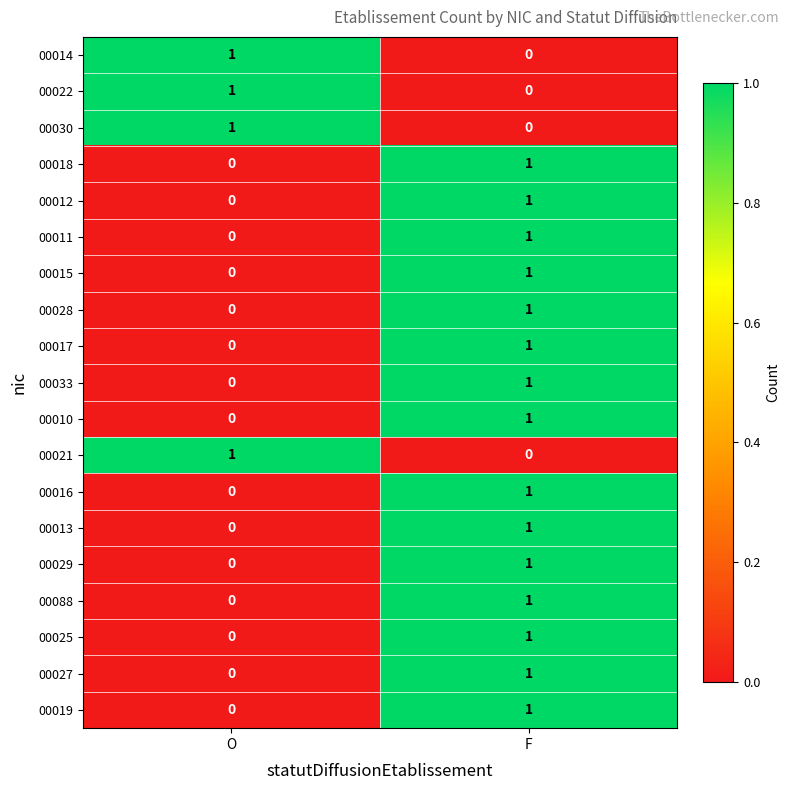

Is it true that 00025 equals 1 at F?

True